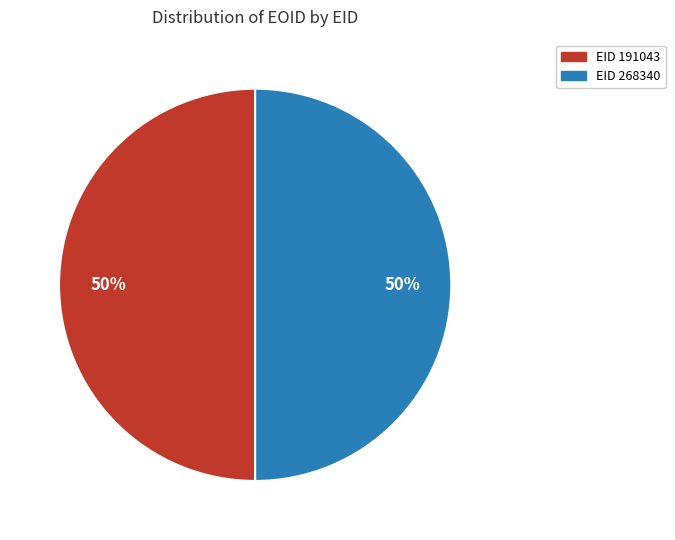

To the nearest percent, what is the average slice percentage?

50%